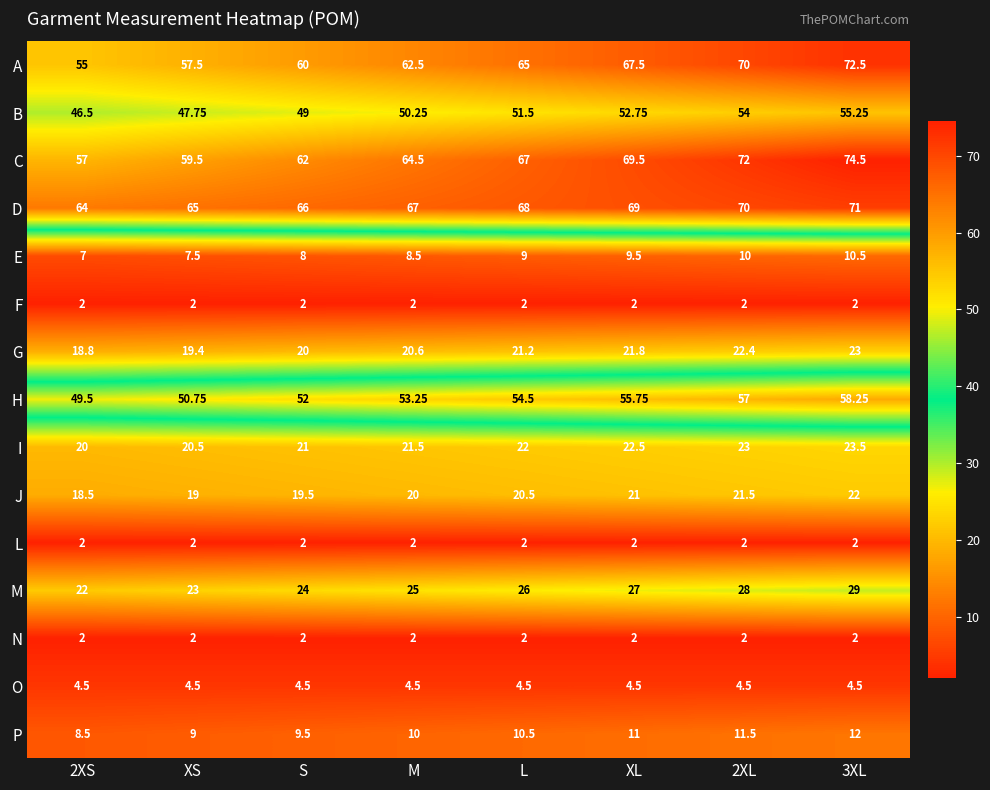

Where is I nearest to the value 21?

S